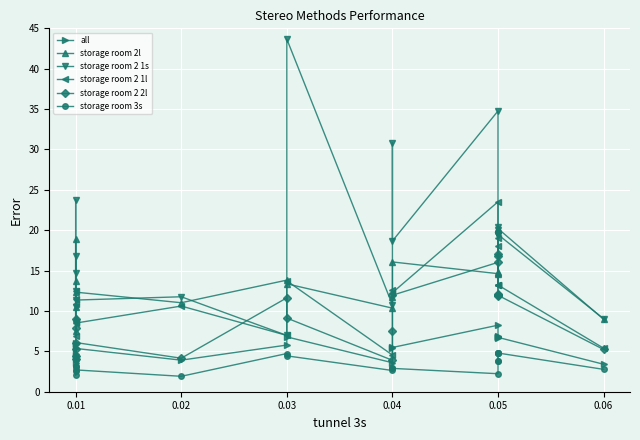

What is the value of the storage room 2 2l point at the 12th from the left?

3.9